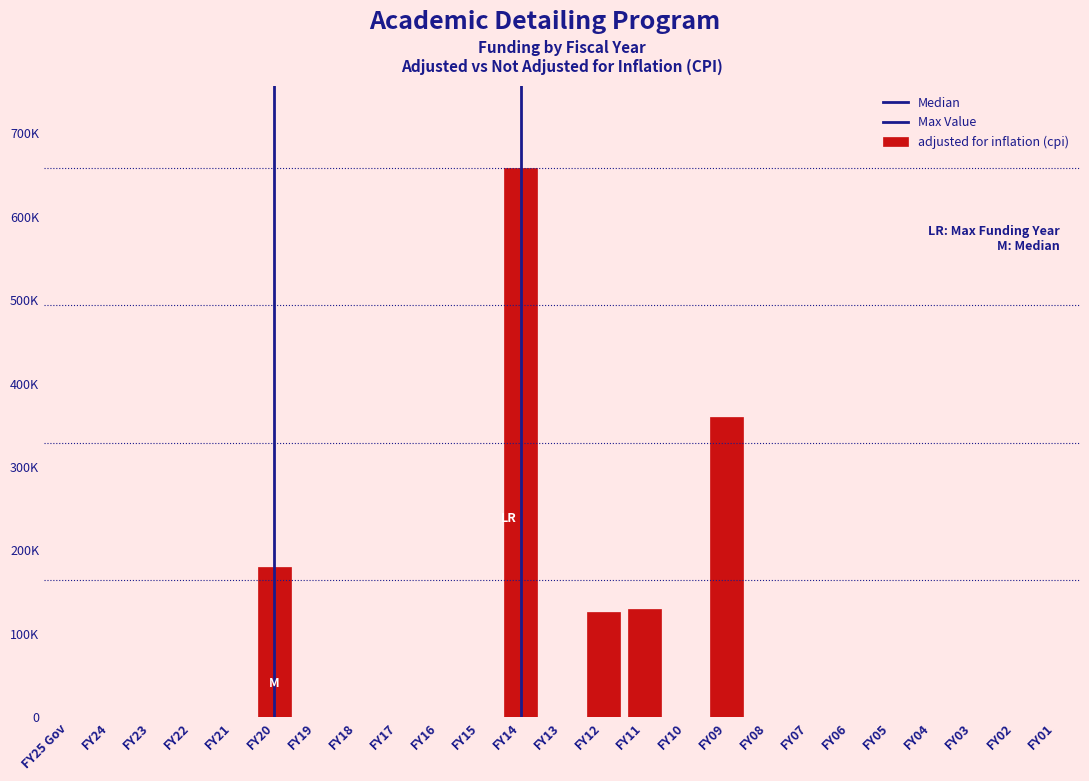

Are the bars horizontal?

No